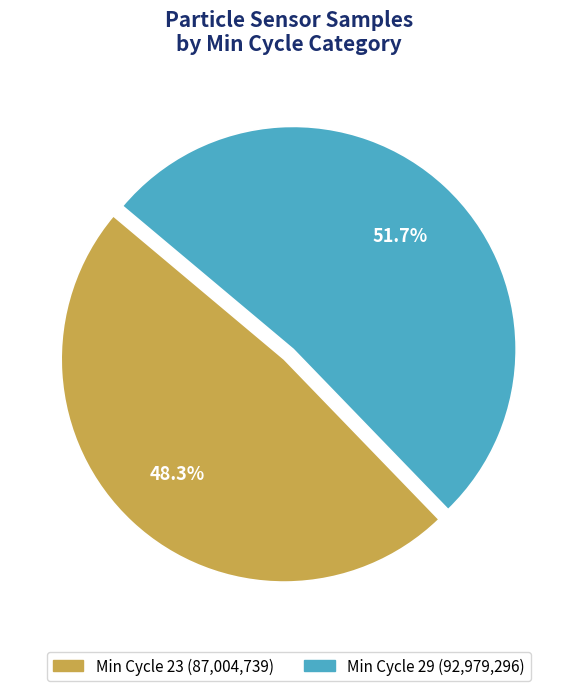

Does any single category account for the majority?

Yes